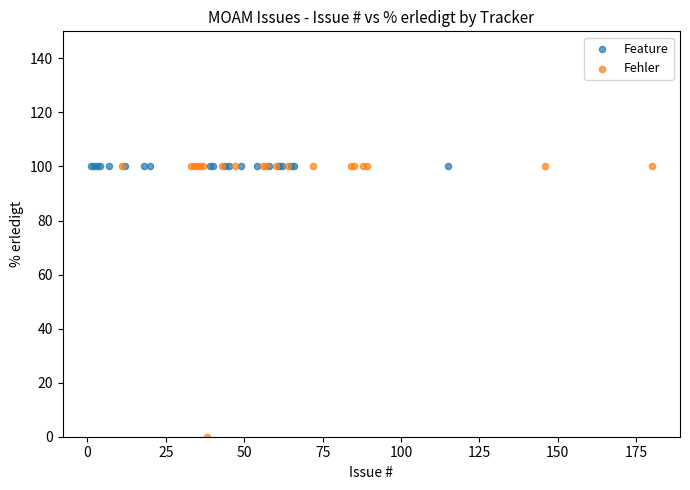

Which series reaches the minimum Y coordinate?

Fehler